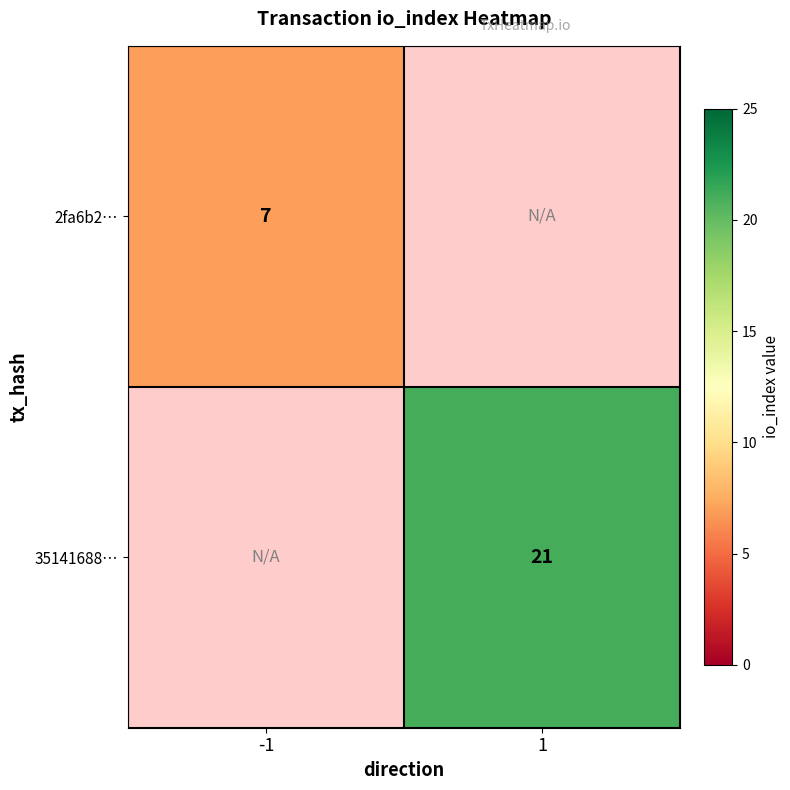

Count the number of data series in this chart.

2